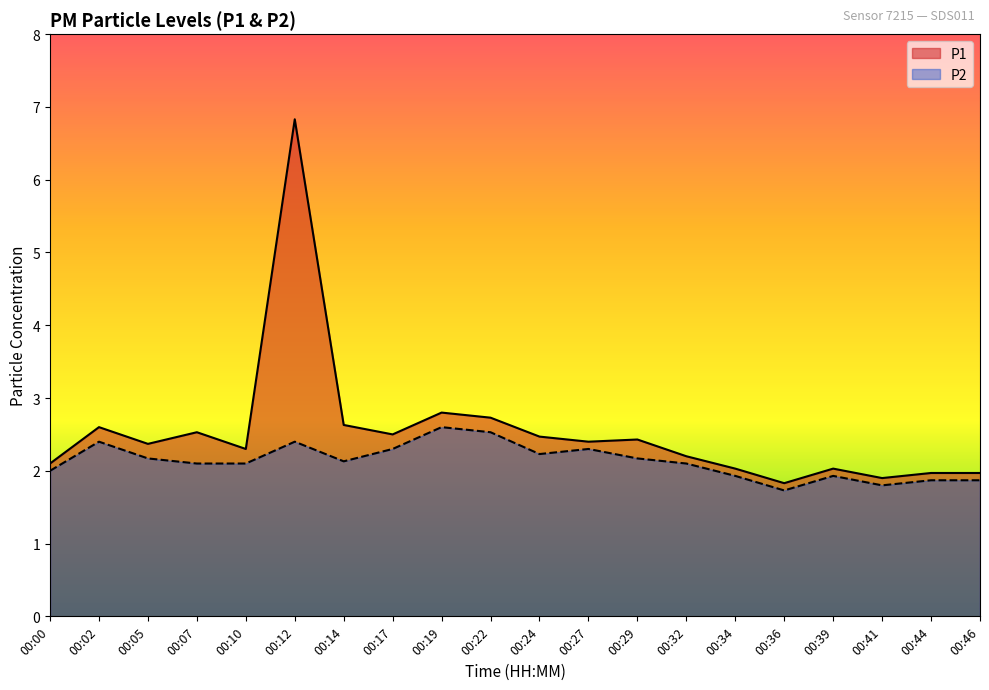

Where does the P2 series first go above 2?

00:02